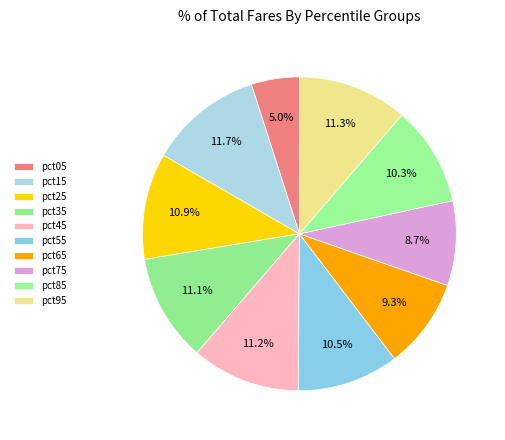

Rank the categories by value from highest to lowest.

pct15, pct95, pct45, pct35, pct25, pct55, pct85, pct65, pct75, pct05